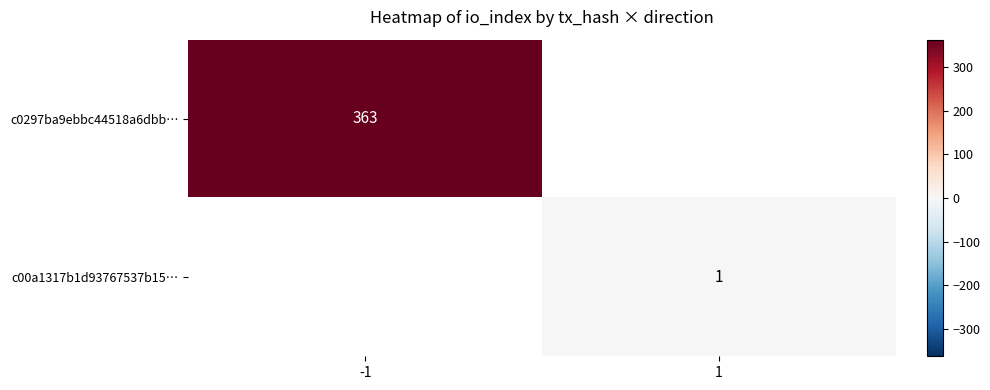

Is the value of c00a1317b1d93767537b15… at 1 greater than the value of c0297ba9ebbc44518a6dbb… at -1?

No